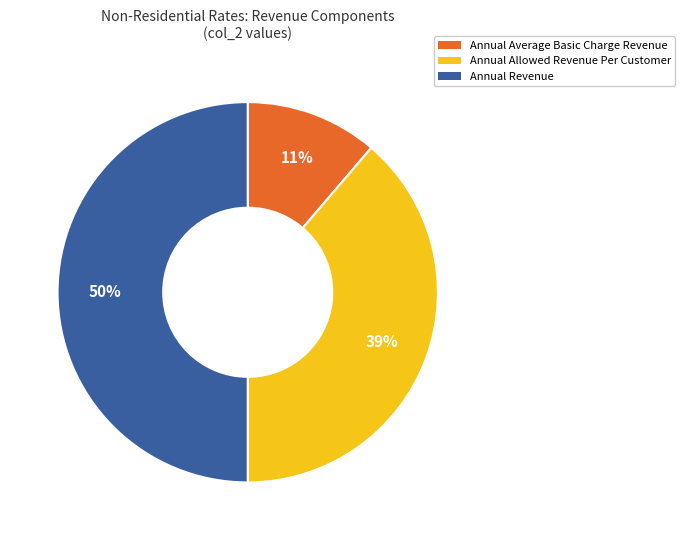

How many segments does this pie chart have?

3